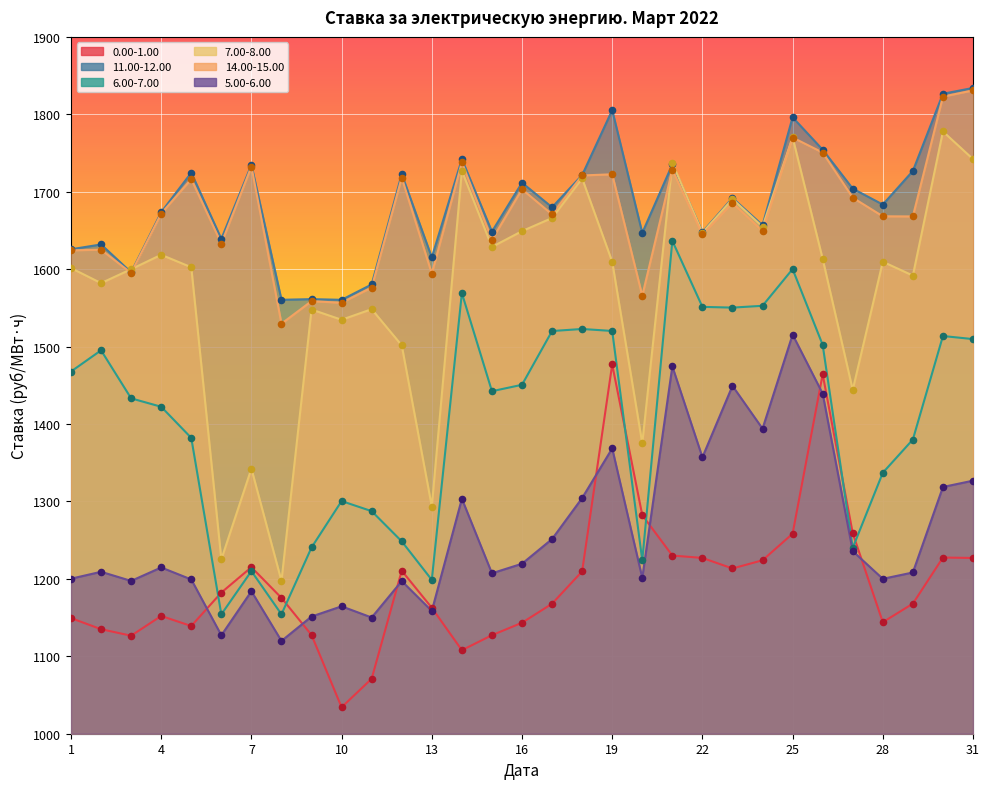

Which series contains the highest Y value?

11.00-12.00